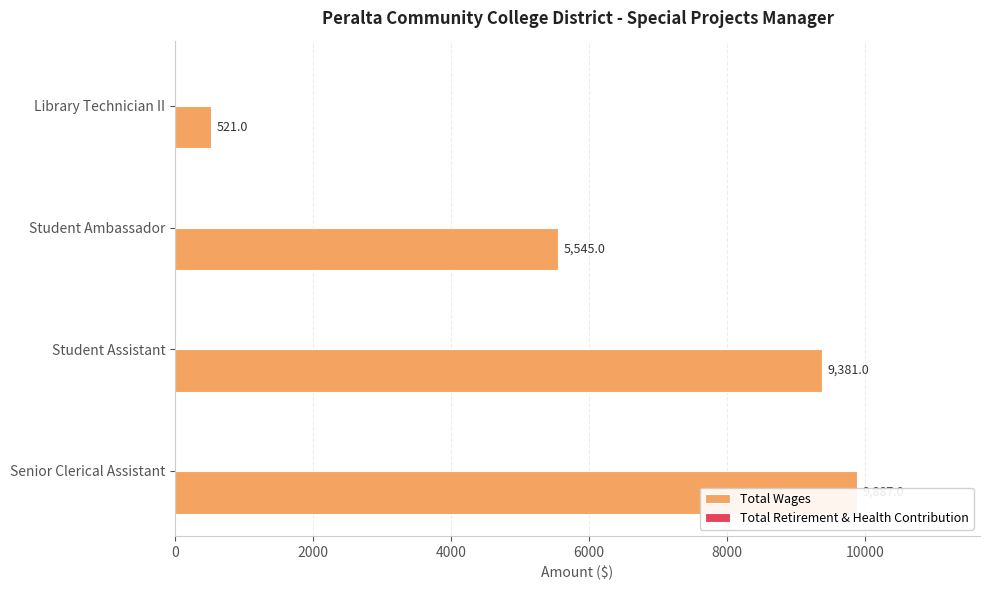

Rank the series by their maximum value, from highest to lowest.

Total Wages, Total Retirement & Health Contribution